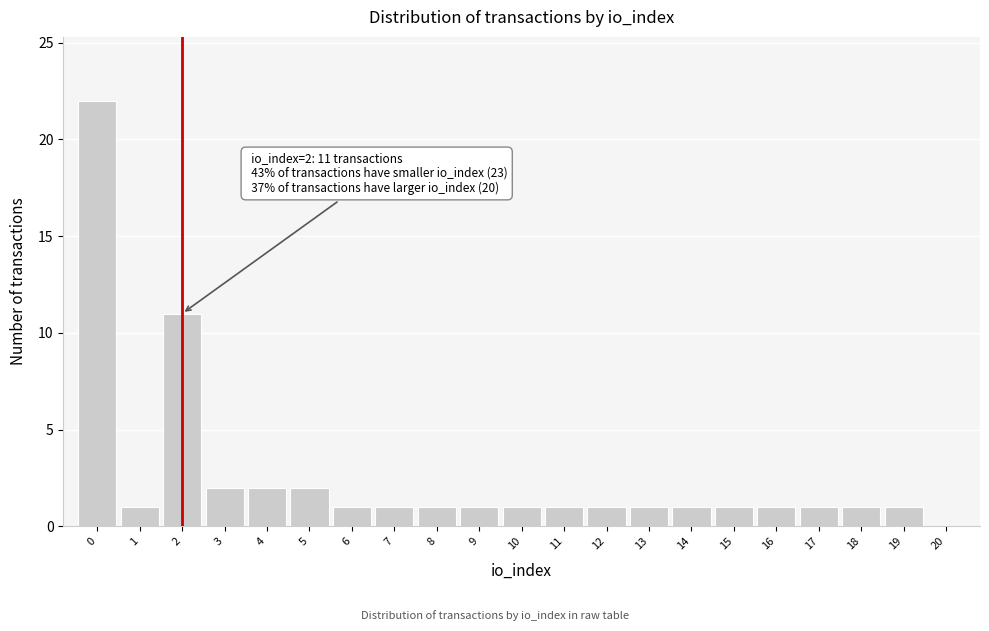

Which range on the x-axis has the tallest bar?

-0.5 to 0.5